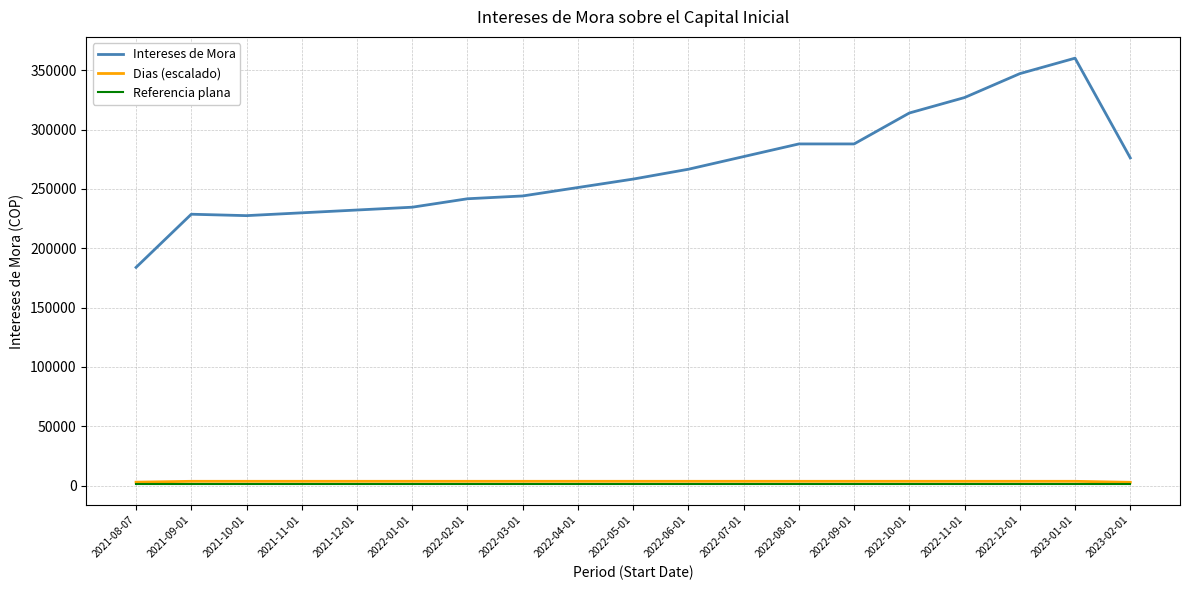

Which series has the largest total across all categories?

Intereses de Mora